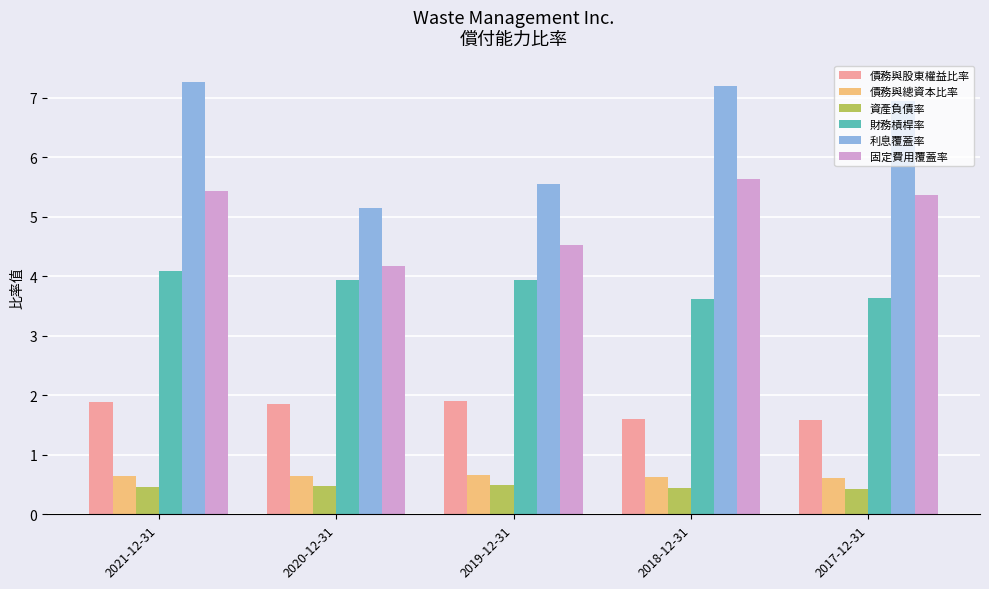

What is the label of the 2nd bar from the left?

2020-12-31